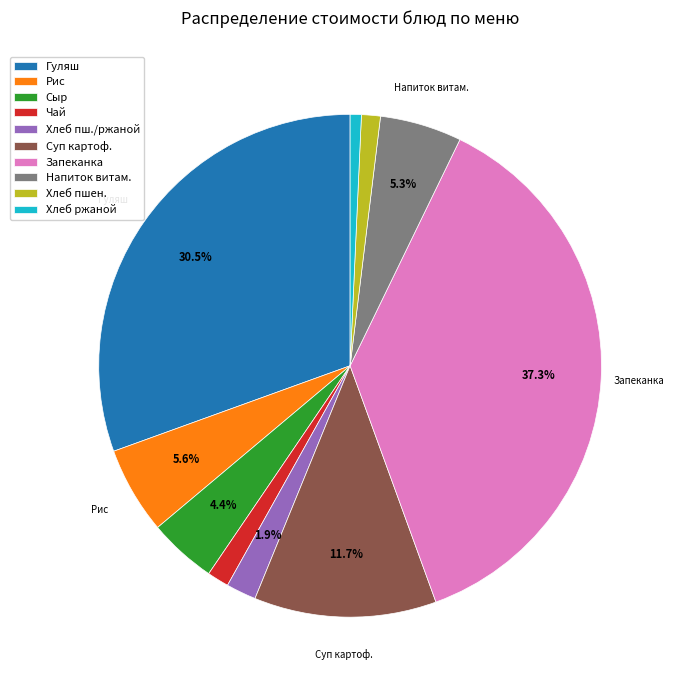

To the nearest percent, what percentage of the pie is Сыр?

4%